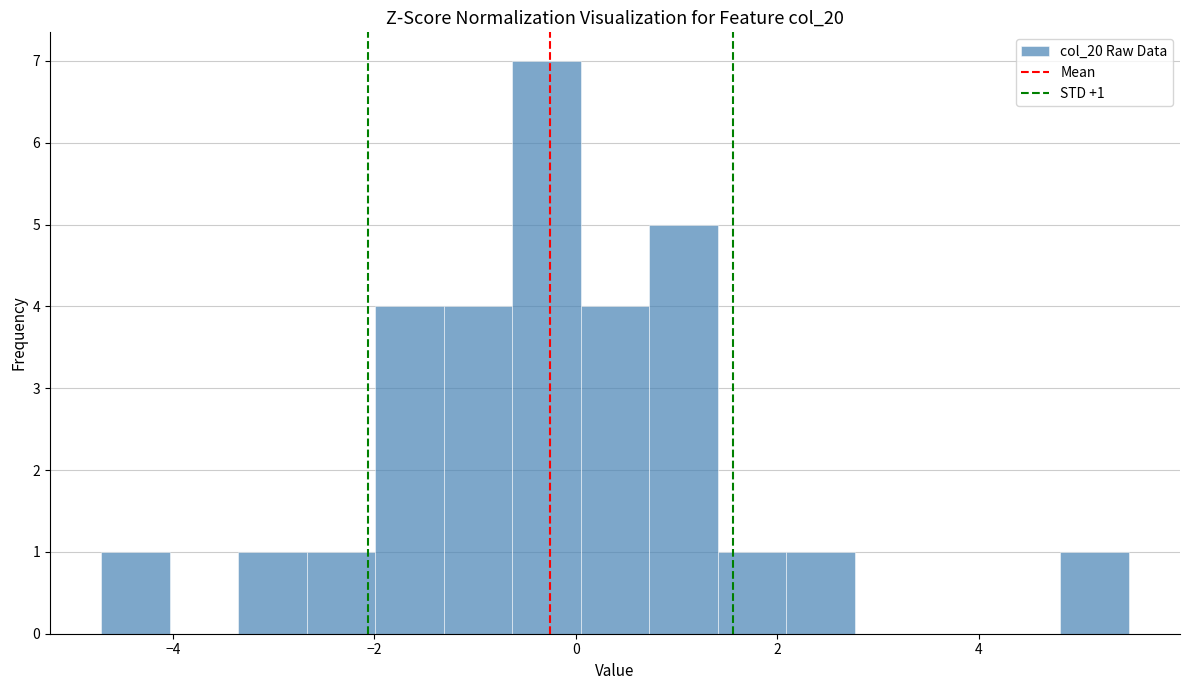

Around what value on the x-axis is the tallest bar? Give the approximate position of its centre, as read against the axis.

-0.2